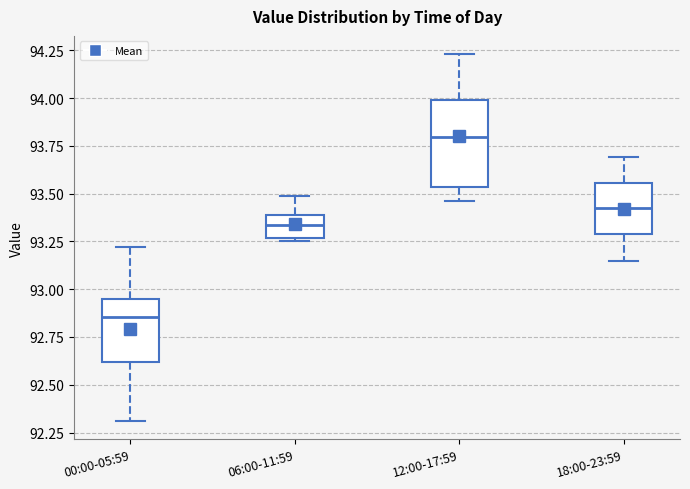

Reading left to right, read every box against the y-axis: the position of its median line, the range the box covers, and the ends of its whiskers. The values are not printed on the chart, so give them approximately, as read against the axis.

00:00-05:59: median 92.85, box 92.60 to 92.95, whiskers 92.30 to 93.20
06:00-11:59: median 93.35, box 93.25 to 93.40, whiskers 93.25 (just below the box's lower edge) to 93.50
12:00-17:59: median 93.80, box 93.55 to 94.00, whiskers 93.45 to 94.25
18:00-23:59: median 93.45, box 93.30 to 93.55, whiskers 93.15 to 93.70